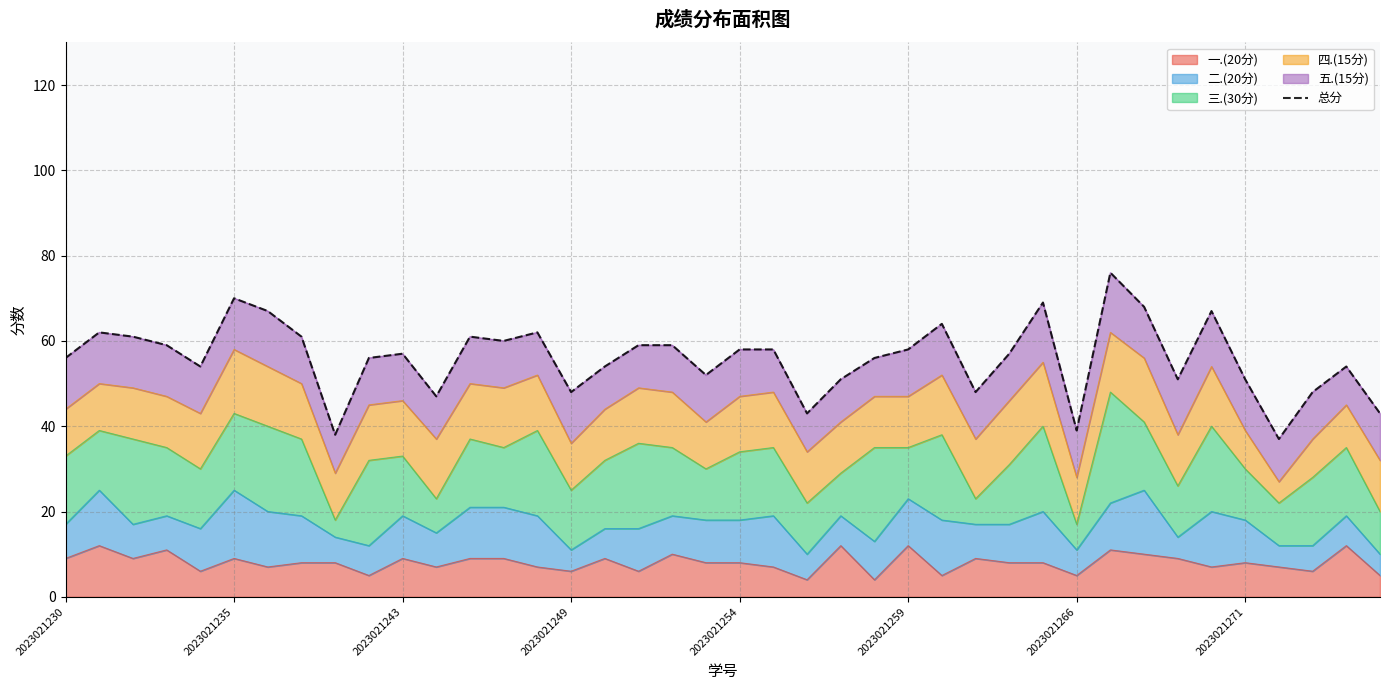

Where is the data nearest to the value 56?

2023021230